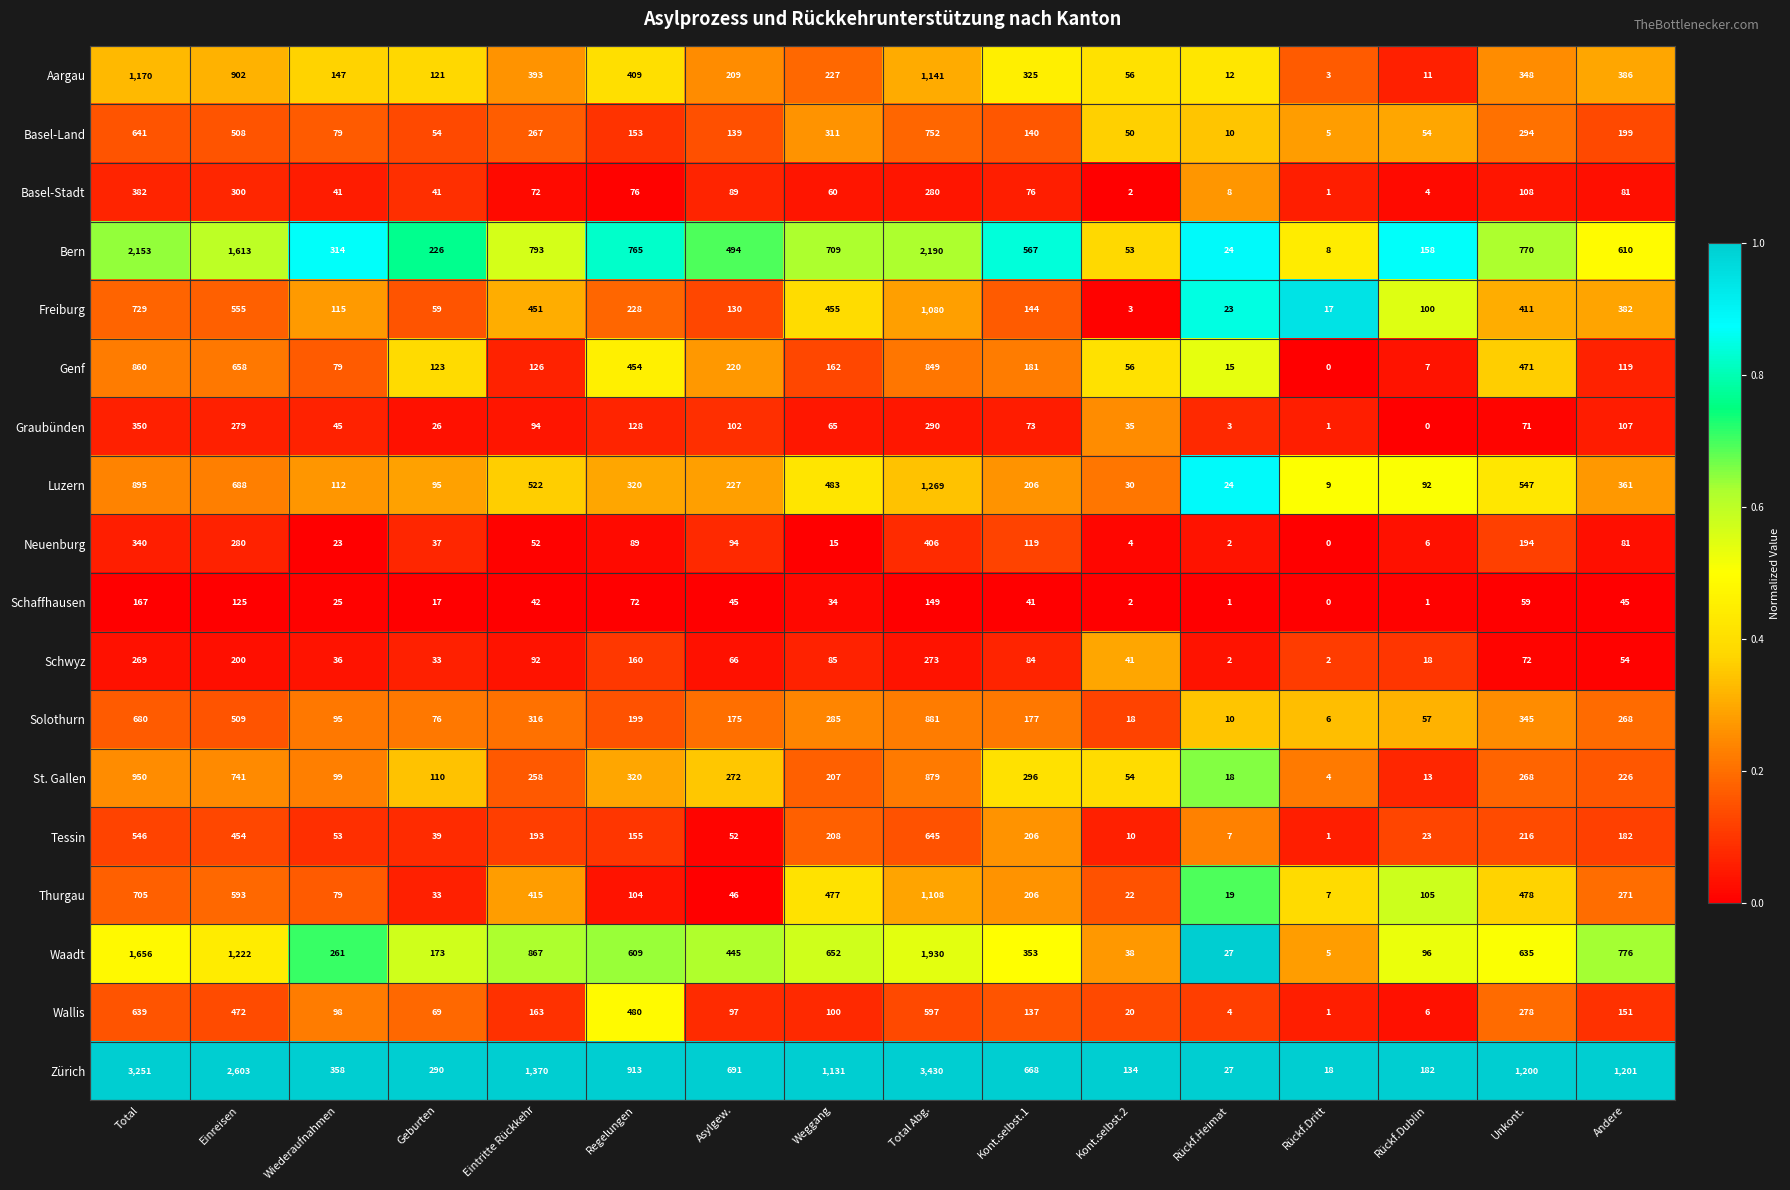

Which series changed the most between Geburten and Rückf.Heimat?

Zürich